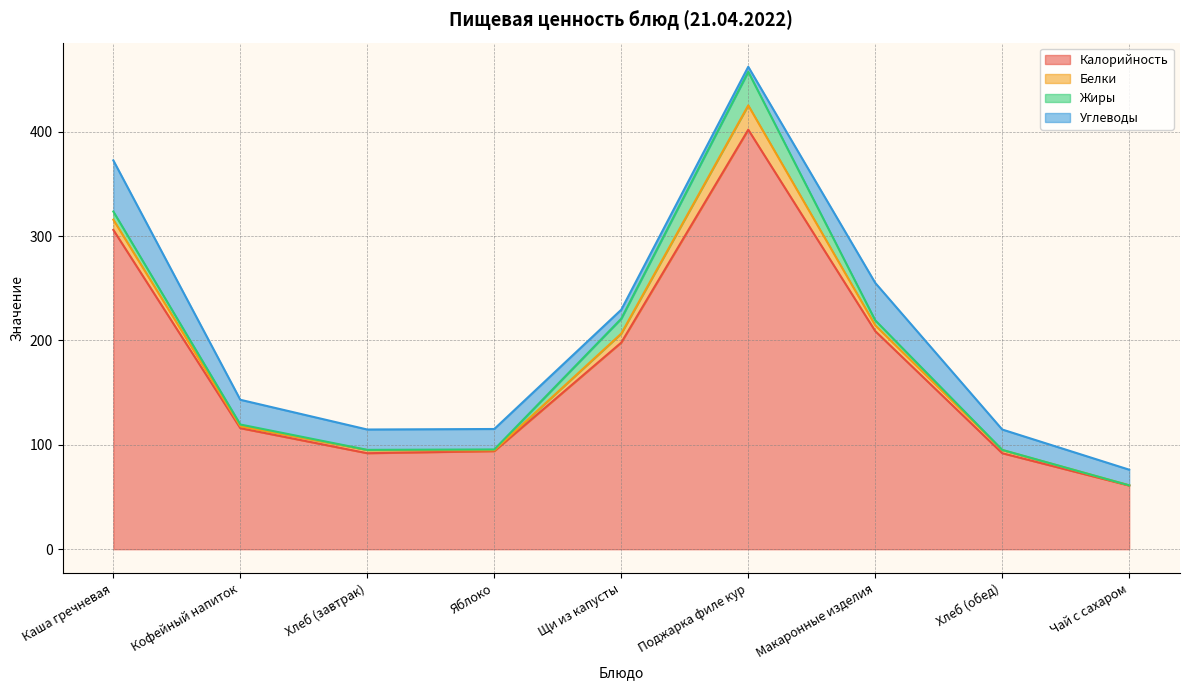

Which series has the largest total across all categories?

Калорийность